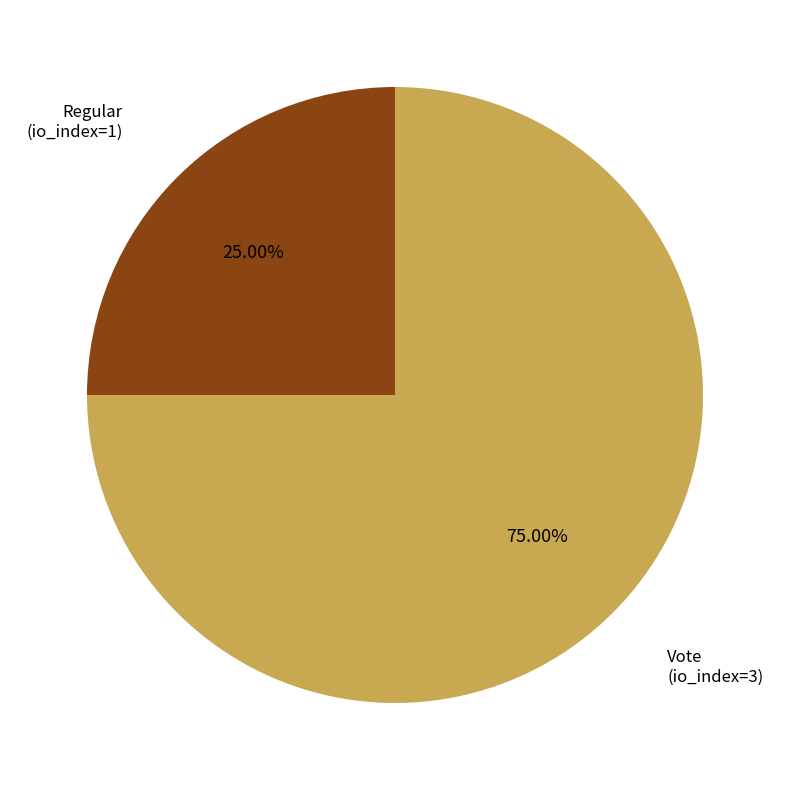

Approximately how many times larger is the value at Regular (io_index=1) compared to Vote (io_index=3)?

0.3